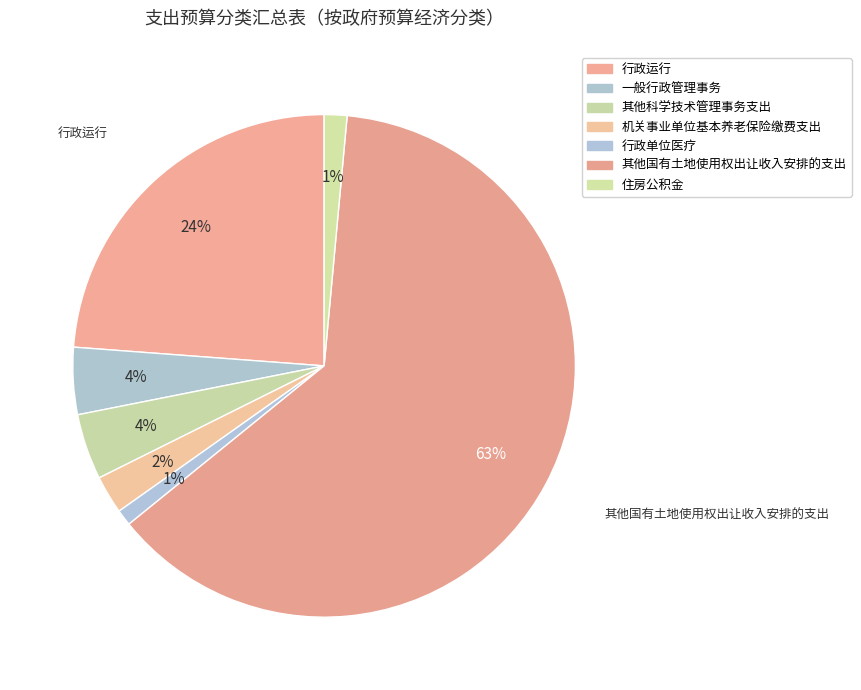

Count the number of slices in the pie.

7